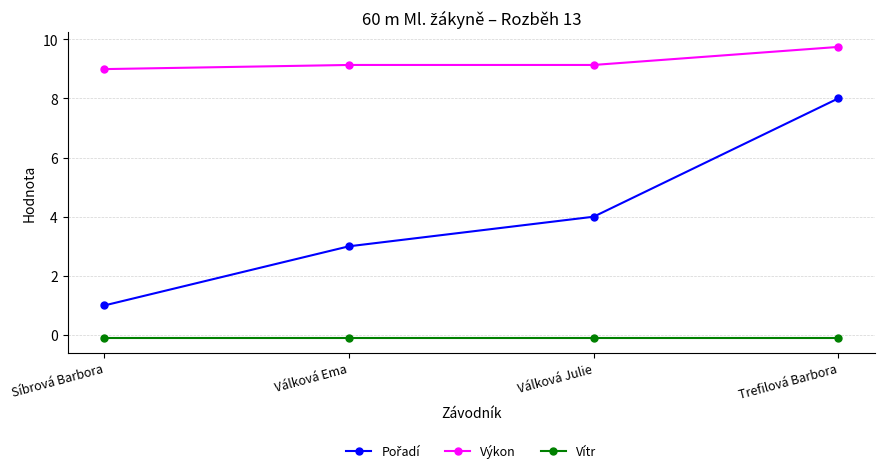

What is the label of the 1st point from the right?

Trefilová Barbora